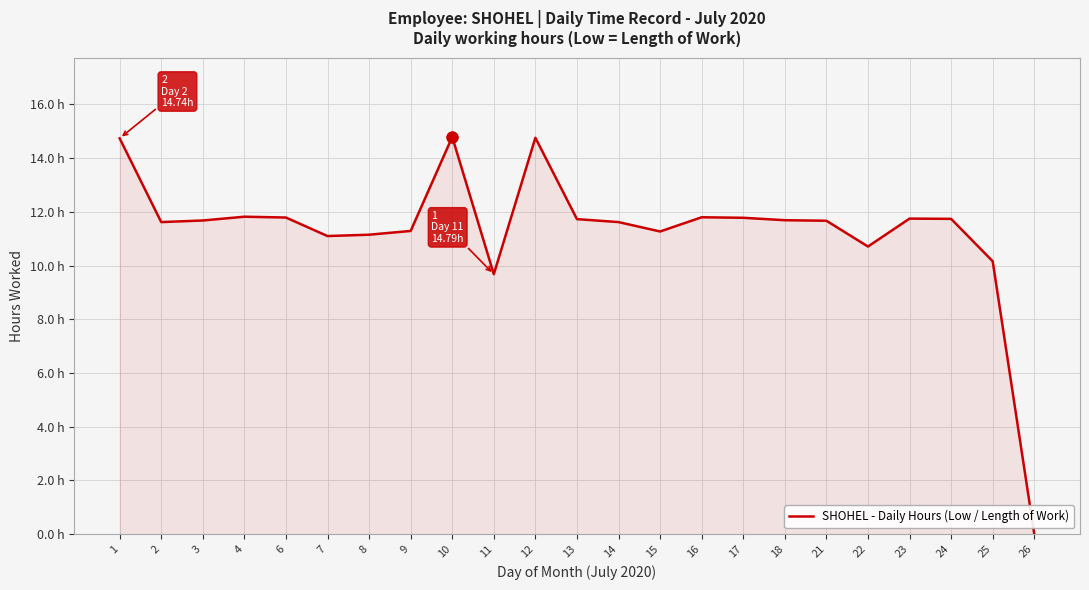

Which has a higher value, 1 or 16?

1